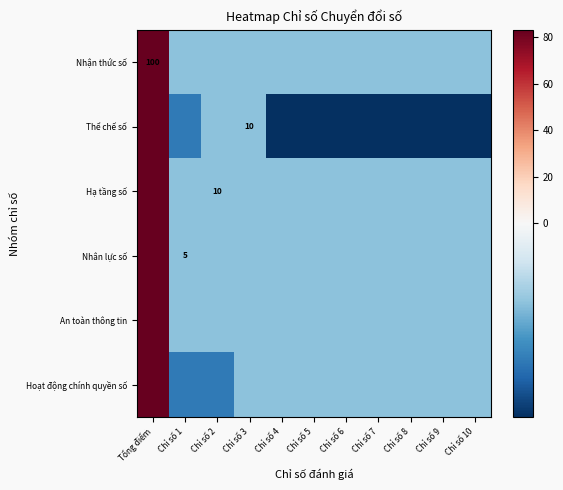

Rank the series at Chỉ số 5 from lowest to highest value.

Thể chế số, Nhận thức số, Hạ tầng số, Nhân lực số, An toàn thông tin, Hoạt động chính quyền số